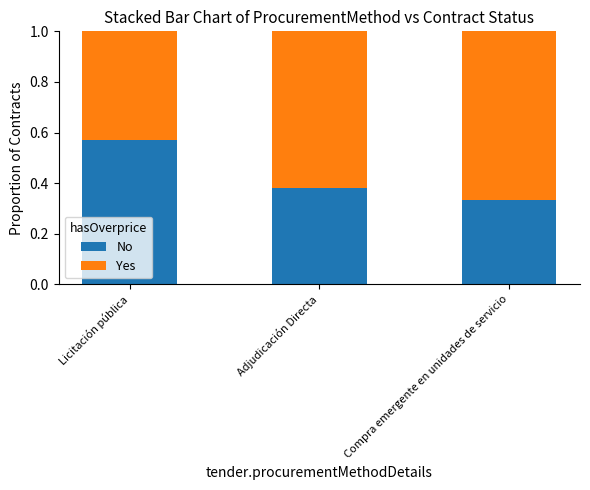

Is it true that No equals 0.1 at Compra emergente en unidades de servicio?

False